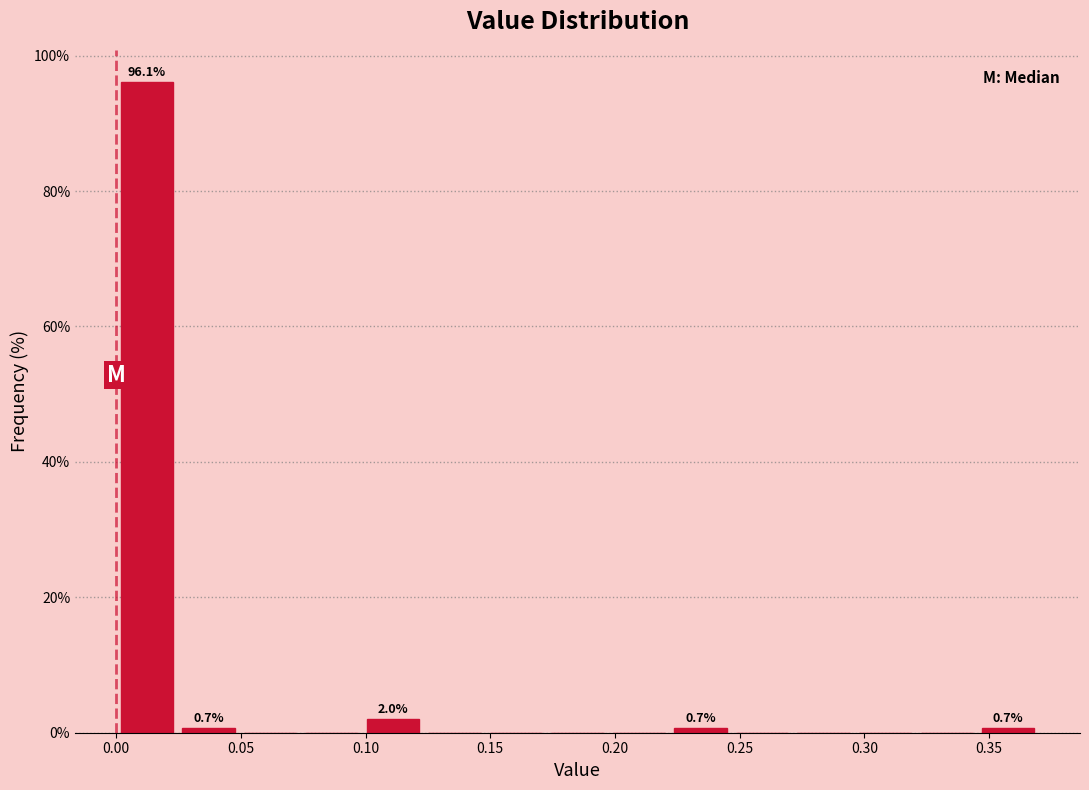

Which range on the x-axis has the tallest bar?

0.000 to 0.025